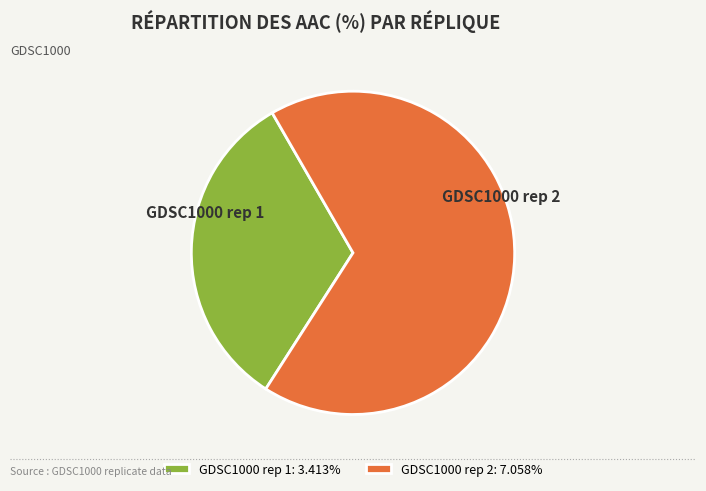

Rank the categories by value from highest to lowest.

GDSC1000 rep 2, GDSC1000 rep 1